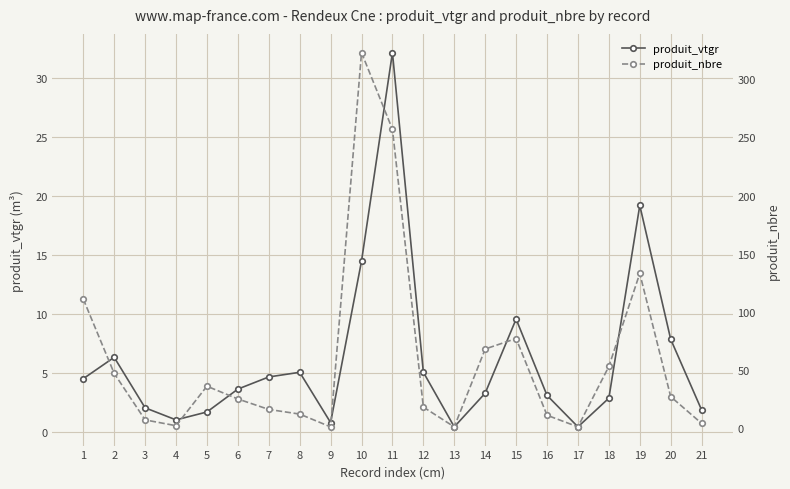

How many lines are shown in the chart?

2